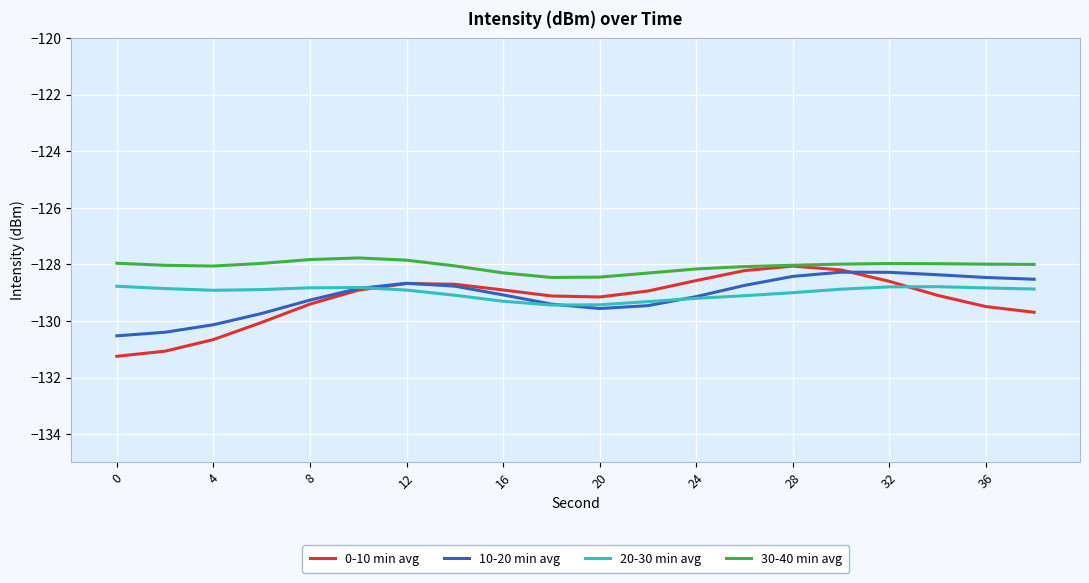

Which series has the largest total across all categories?

30-40 min avg